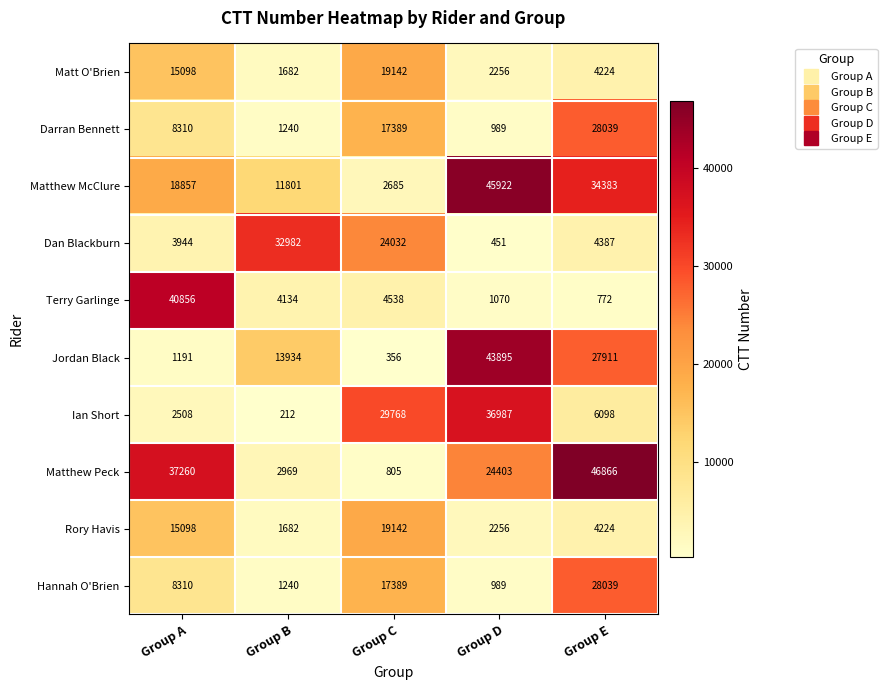

At how many categories does at least one series exceed 27837?

5